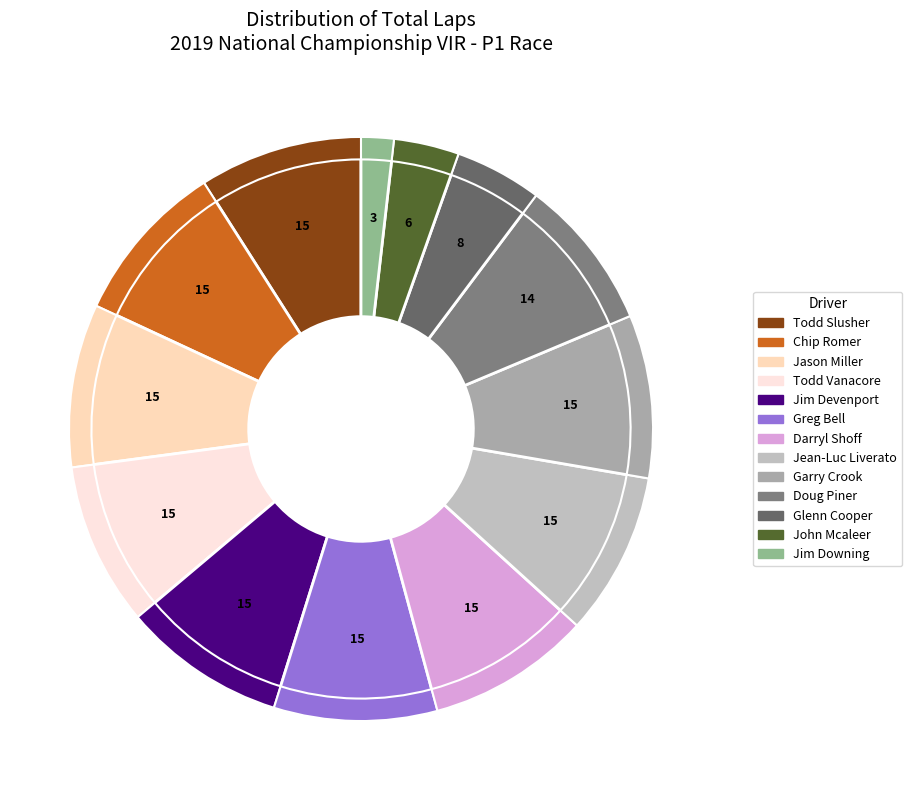

Is there a majority slice in this chart?

No